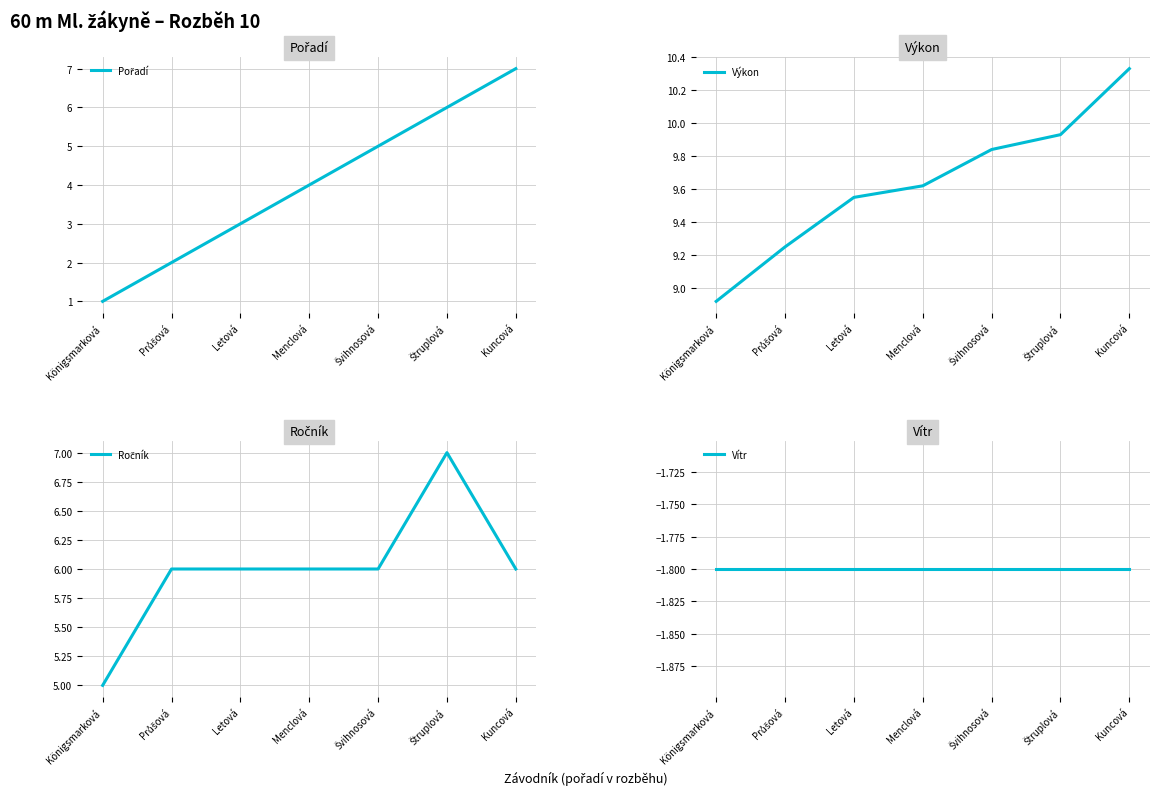

Where does the Pořadí series first go above 4?

Švihnosová